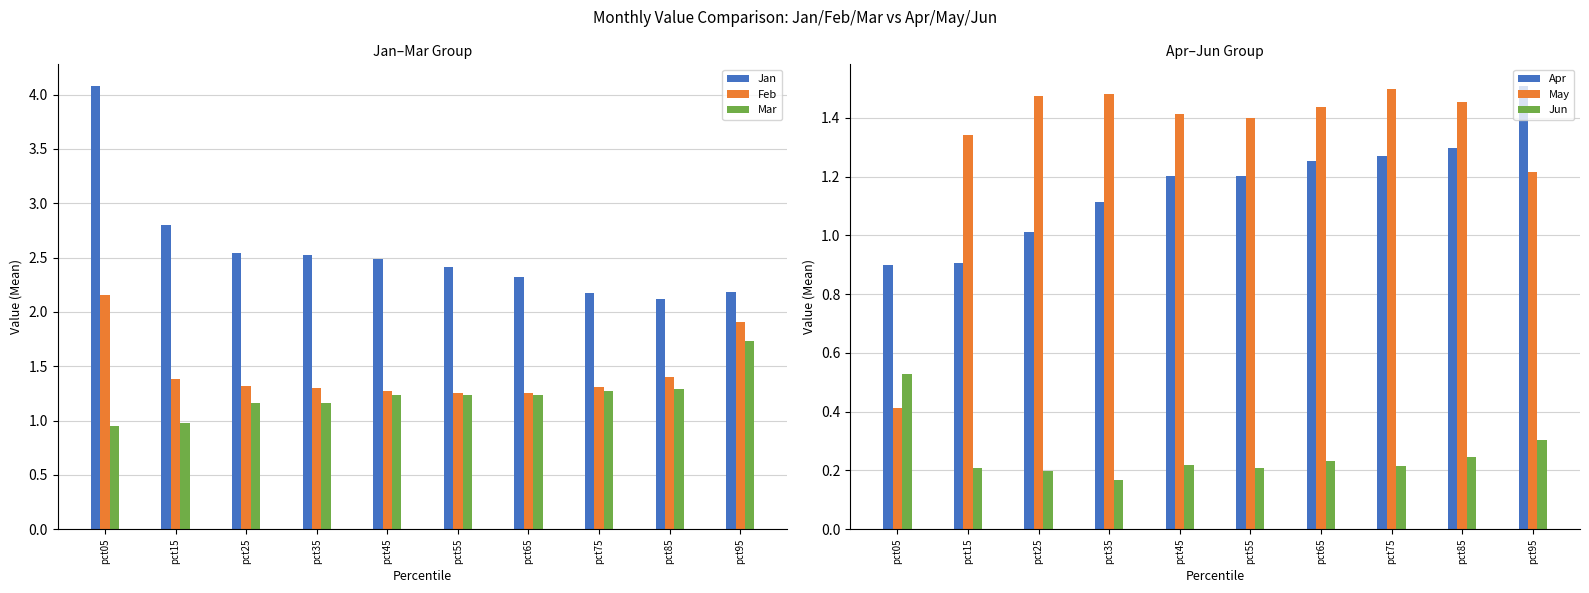

The May series shows 0.7 at pct45. True or false?

False